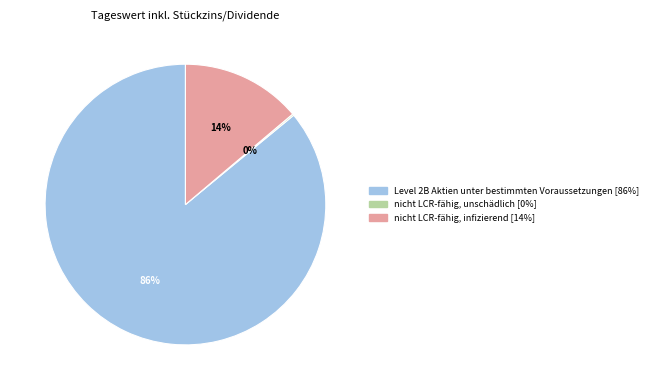

What is the largest slice in the pie chart?

Level 2B Aktien unter bestimmten Voraussetzungen